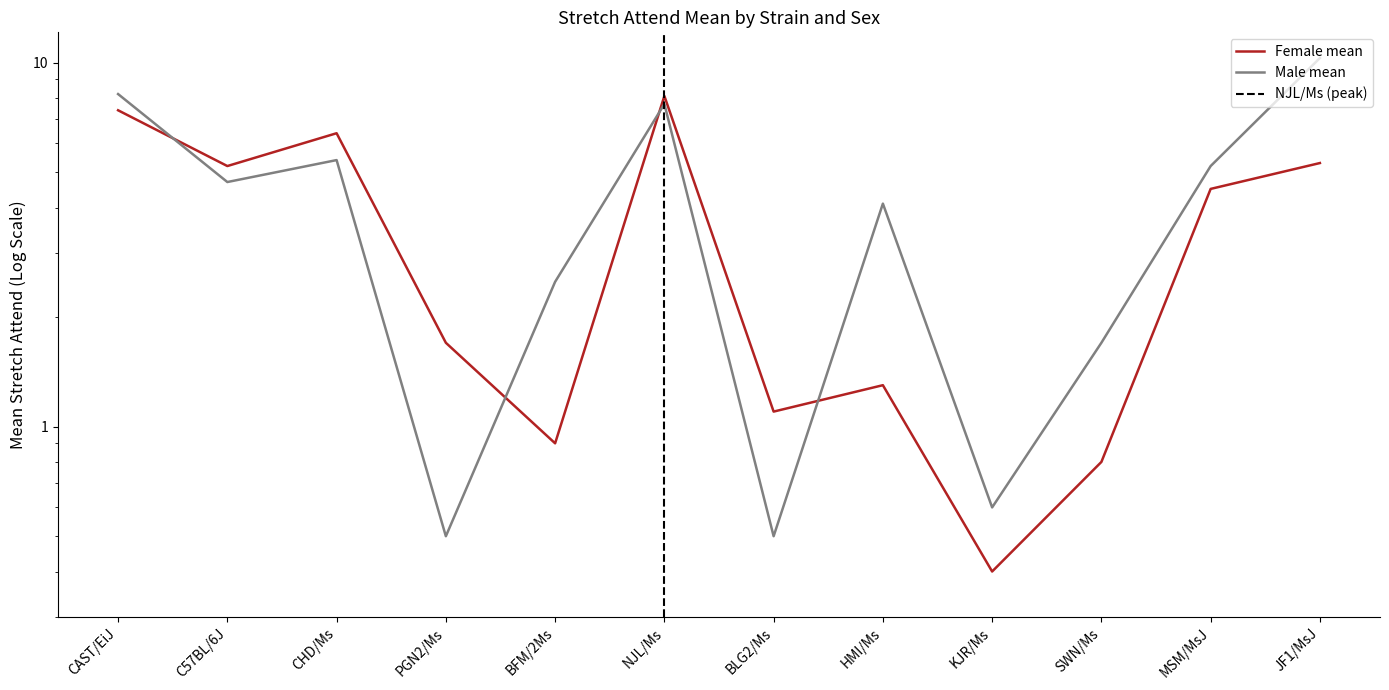

Reading left to right, list all the values displayed in this chart.

Female mean: CAST/EiJ=7.4	C57BL/6J=5.2	CHD/Ms=6.4	PGN2/Ms=1.7	BFM/2Ms=0.9	NJL/Ms=8.1	BLG2/Ms=1.1	HMI/Ms=1.3	KJR/Ms=0.4	SWN/Ms=0.8	MSM/MsJ=4.5	JF1/MsJ=5.3
Male mean: CAST/EiJ=8.2	C57BL/6J=4.7	CHD/Ms=5.4	PGN2/Ms=0.5	BFM/2Ms=2.5	NJL/Ms=7.7	BLG2/Ms=0.5	HMI/Ms=4.1	KJR/Ms=0.6	SWN/Ms=1.7	MSM/MsJ=5.2	JF1/MsJ=10.3